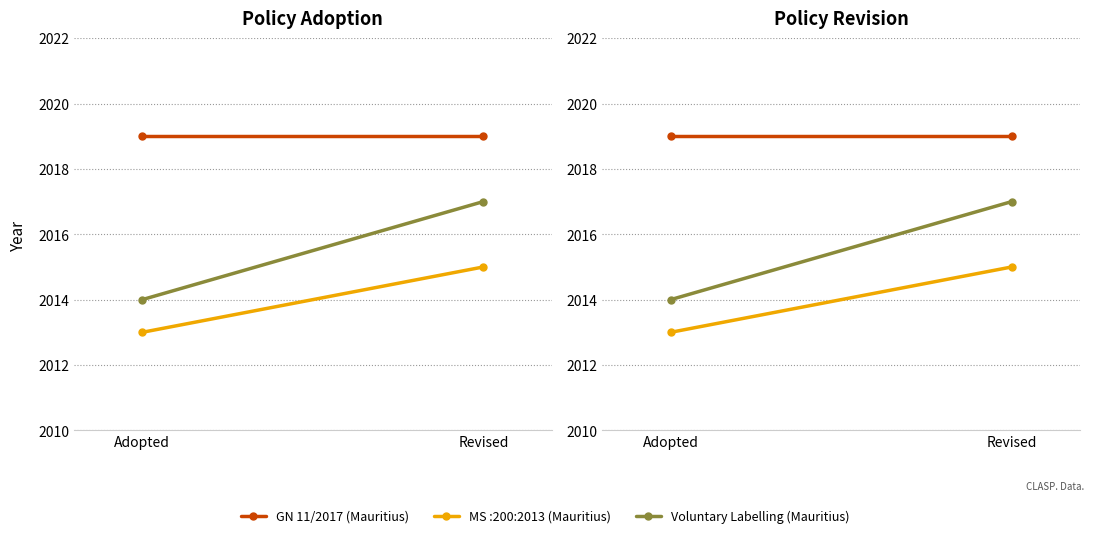

The value of GN 11/2017 (Mauritius) at Revised is 2019. True or false?

True